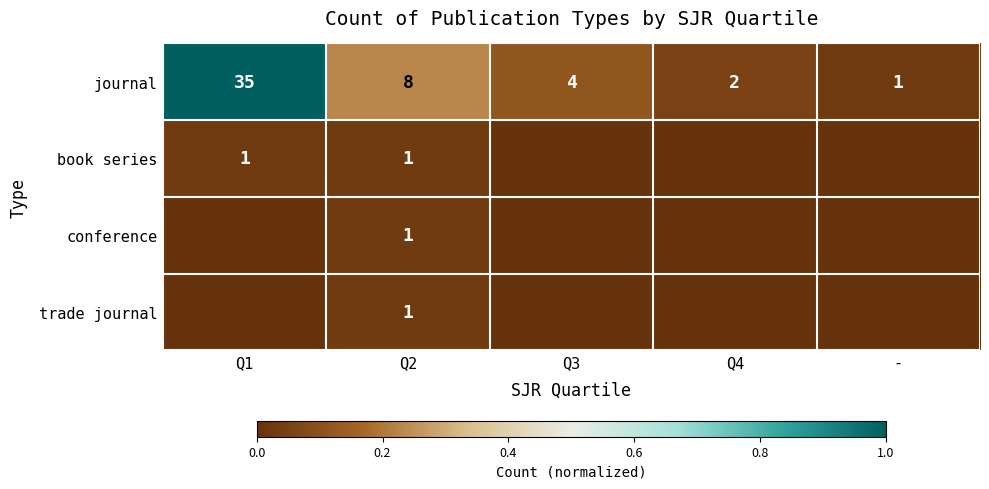

What is the difference between the maximum and minimum values in the journal series?

34